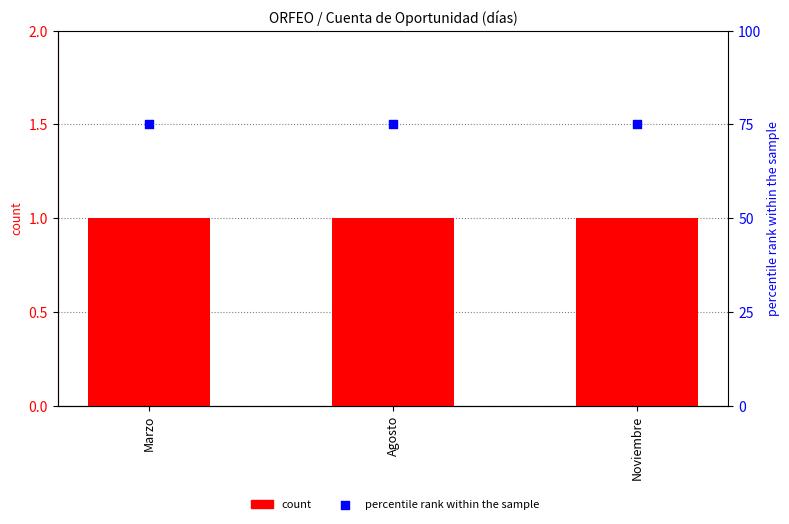

Which series reaches the minimum Y coordinate?

Cuenta de Oportunidad (días)